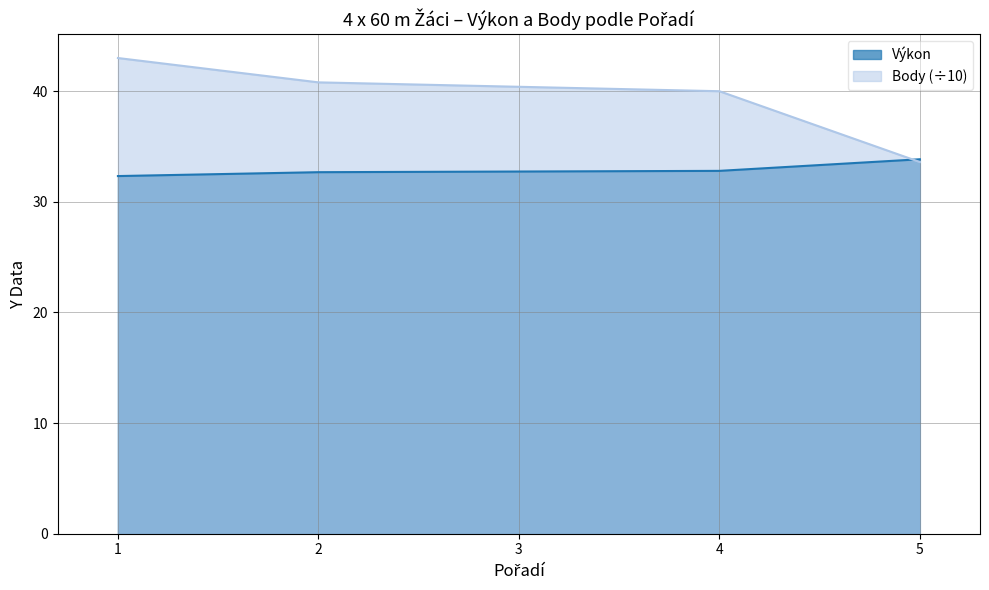

What is the average value of the Body series?

39.6